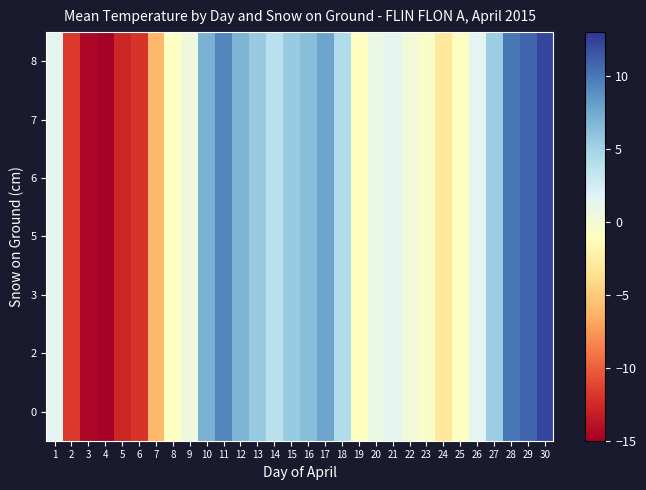

Which series has the largest range (max minus min)?

row_0